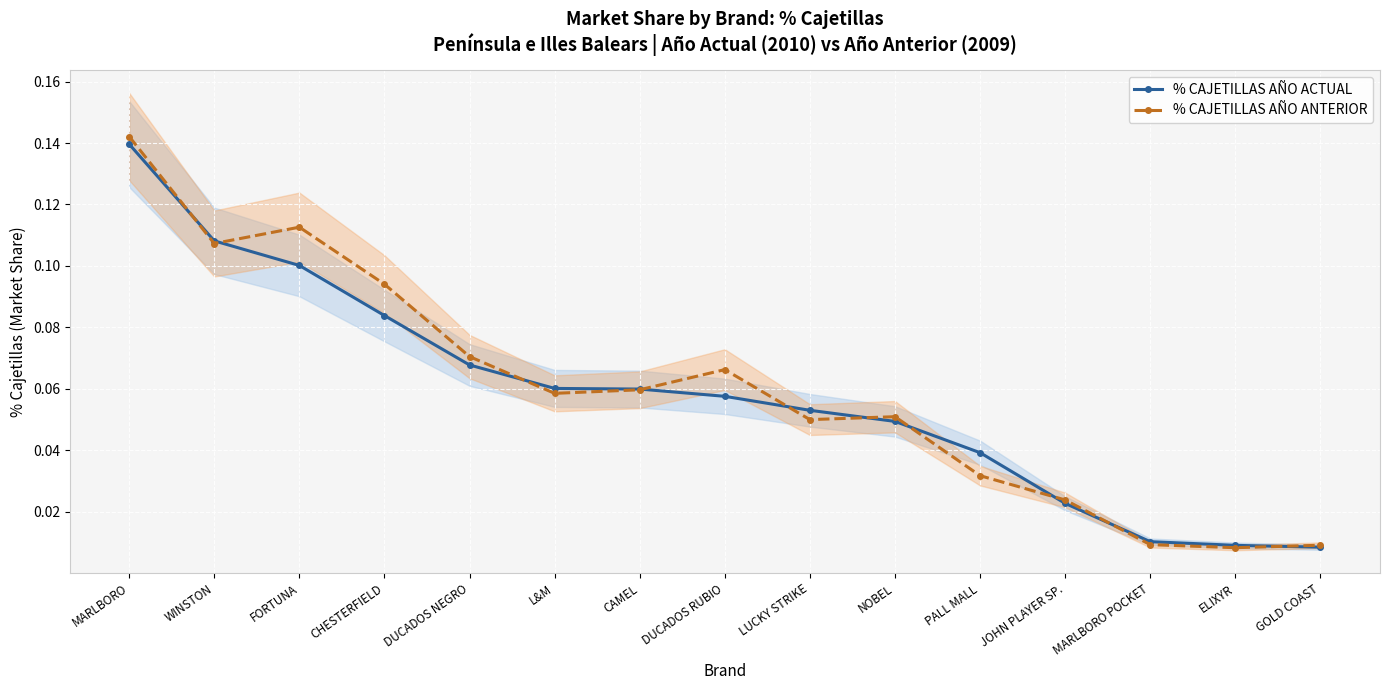

Rank the series by their average value, from highest to lowest.

% CAJETILLAS AÑO ANTERIOR, % CAJETILLAS AÑO ACTUAL